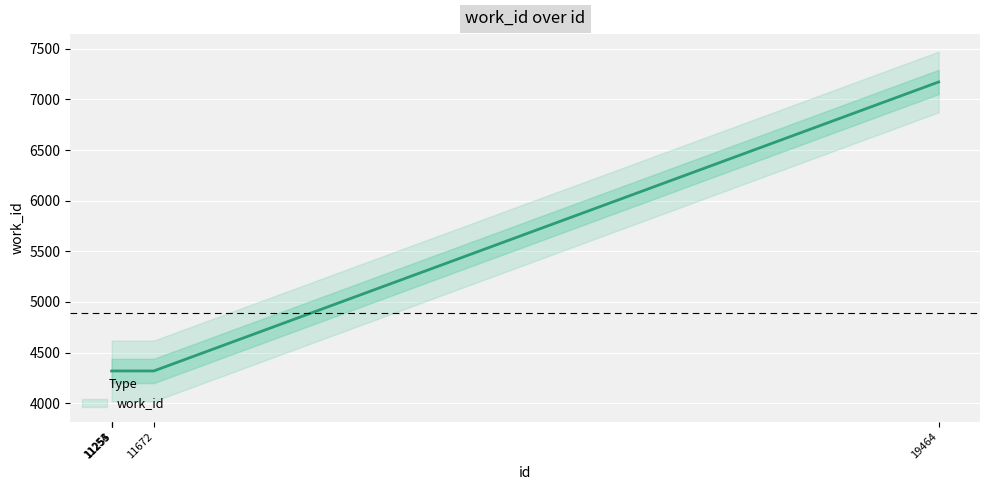

What is the difference between the maximum and second lowest values?

2856